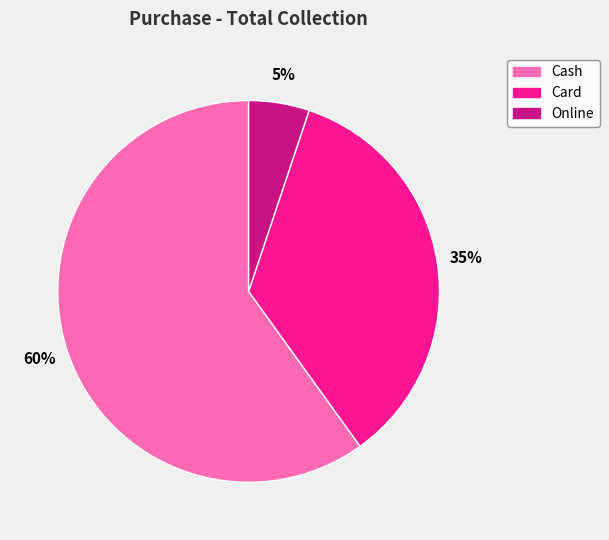

Is there a majority slice in this chart?

Yes